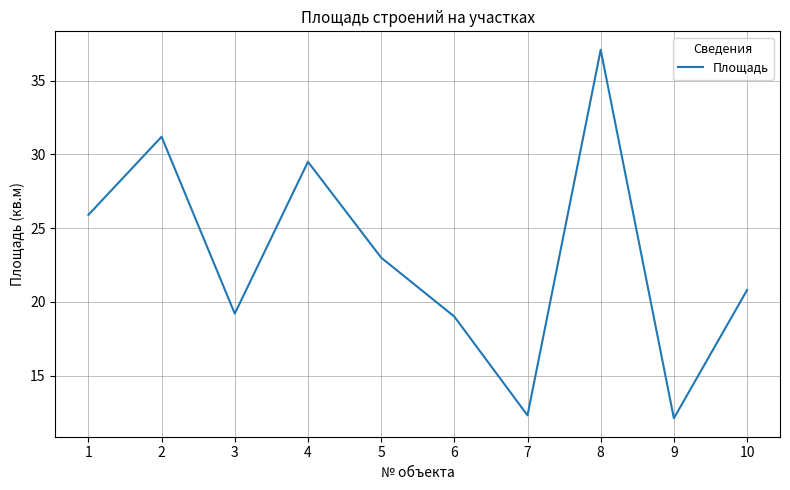

True or false: the data shows 20.8 at 10.

True